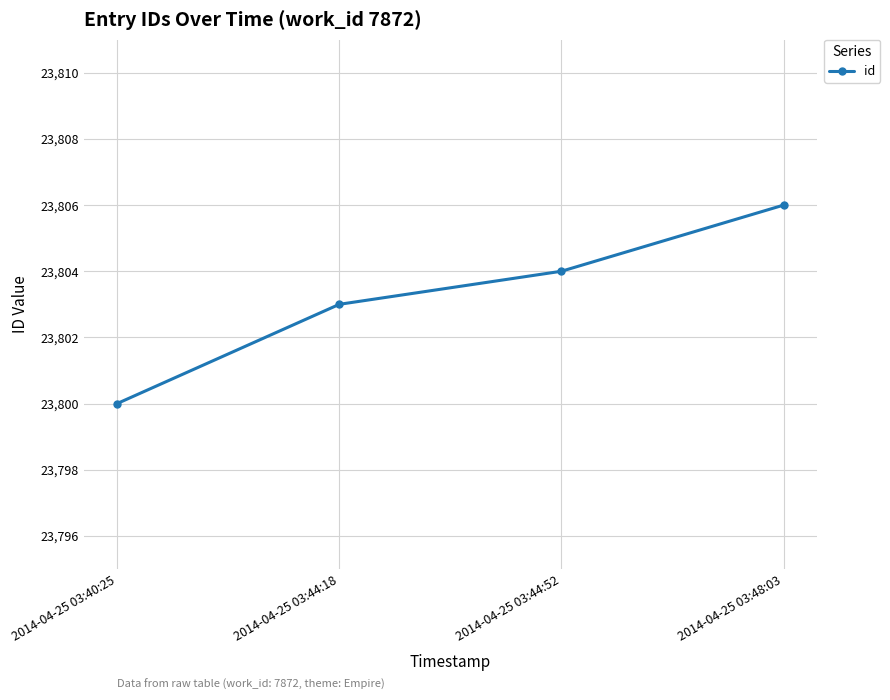

How many lines are shown in the chart?

1